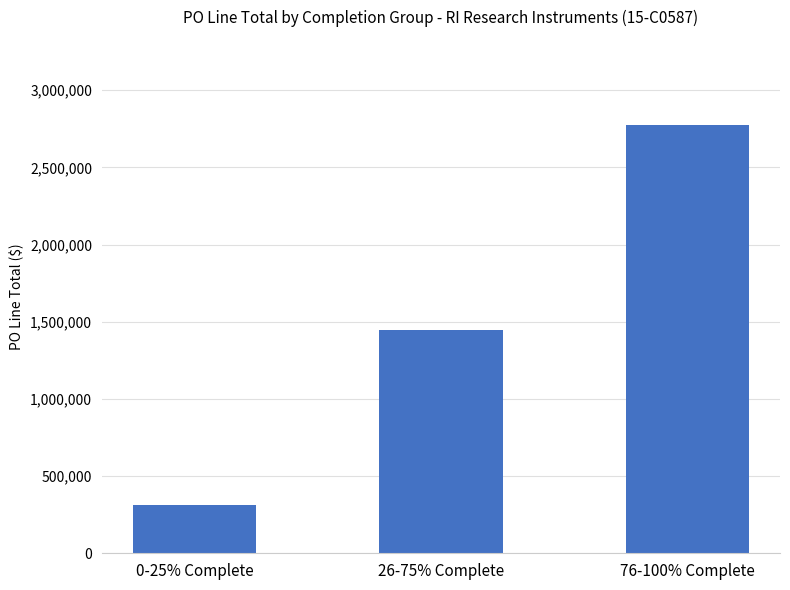

What position from the left is 0-25% Complete?

1